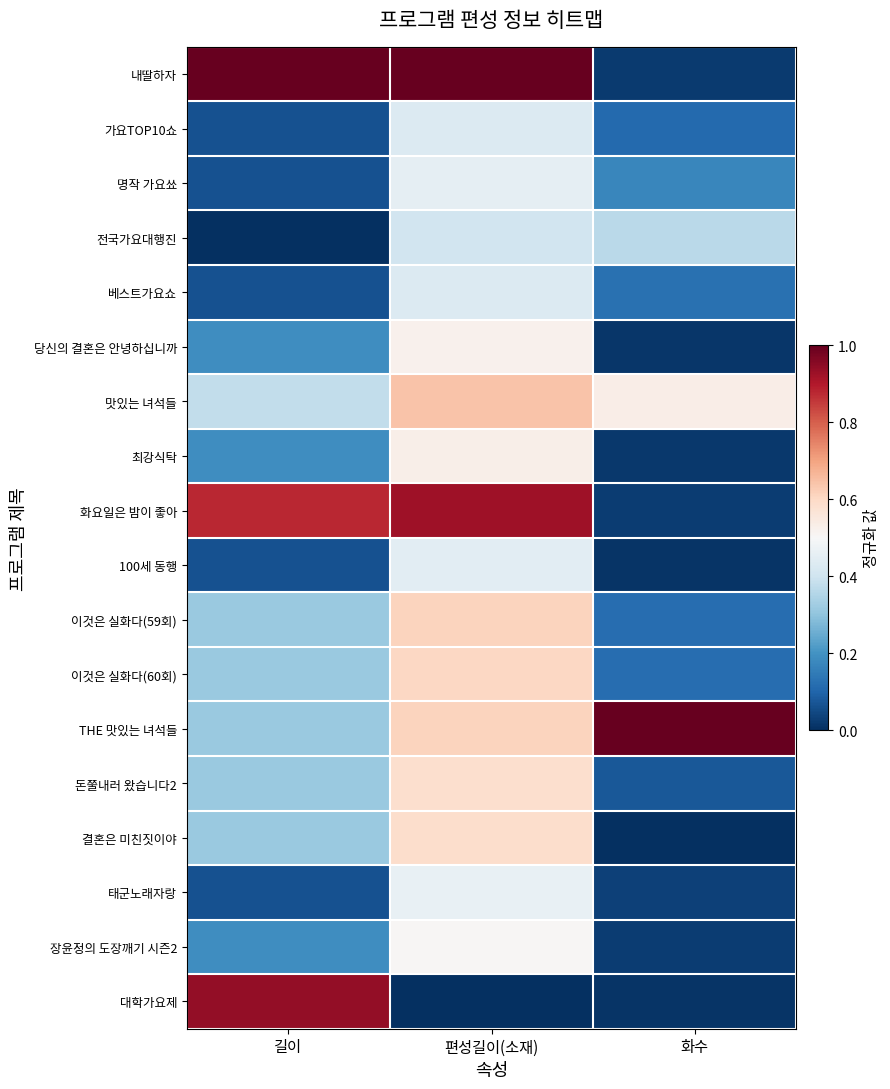

At which category is the sum across all series the highest?

편성길이(소재)